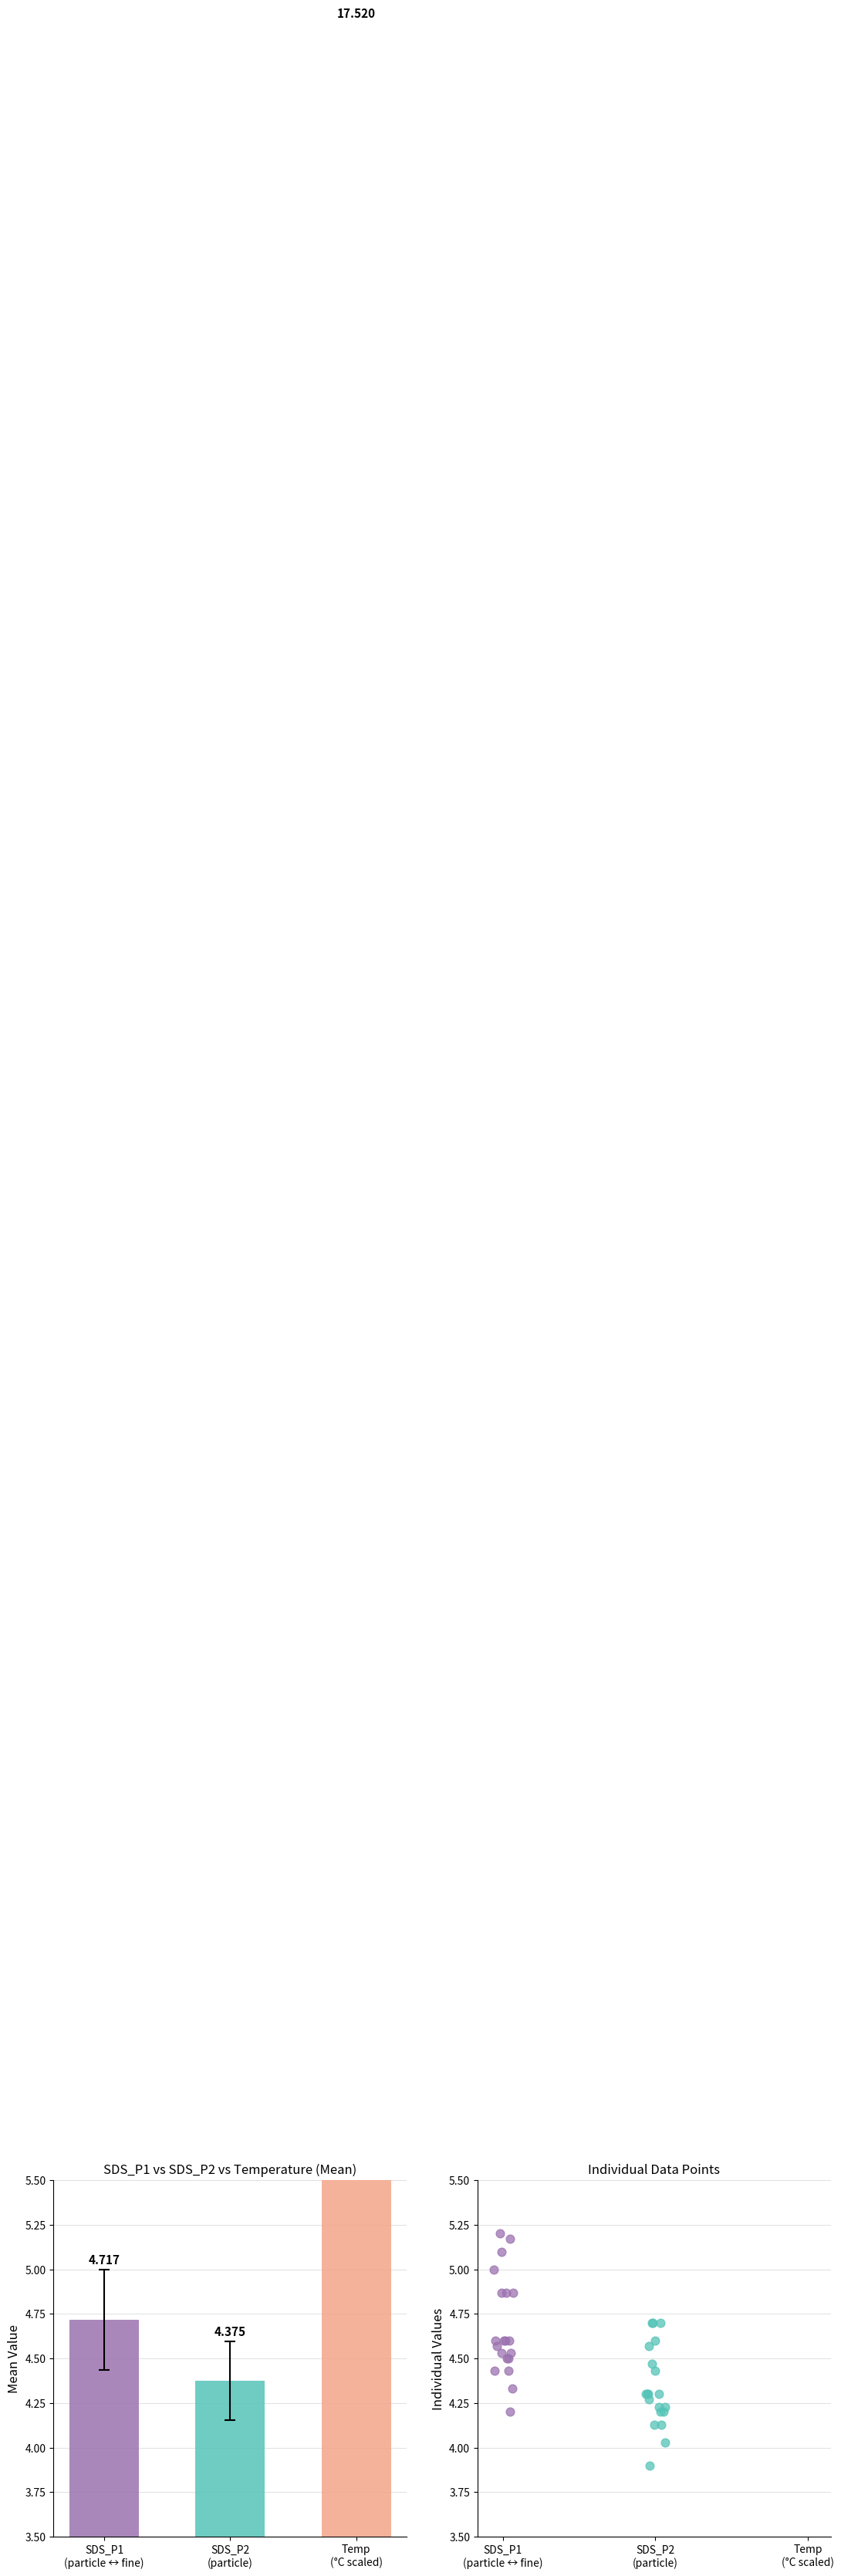

Which series has the widest spread of Y values?

SDS_P1